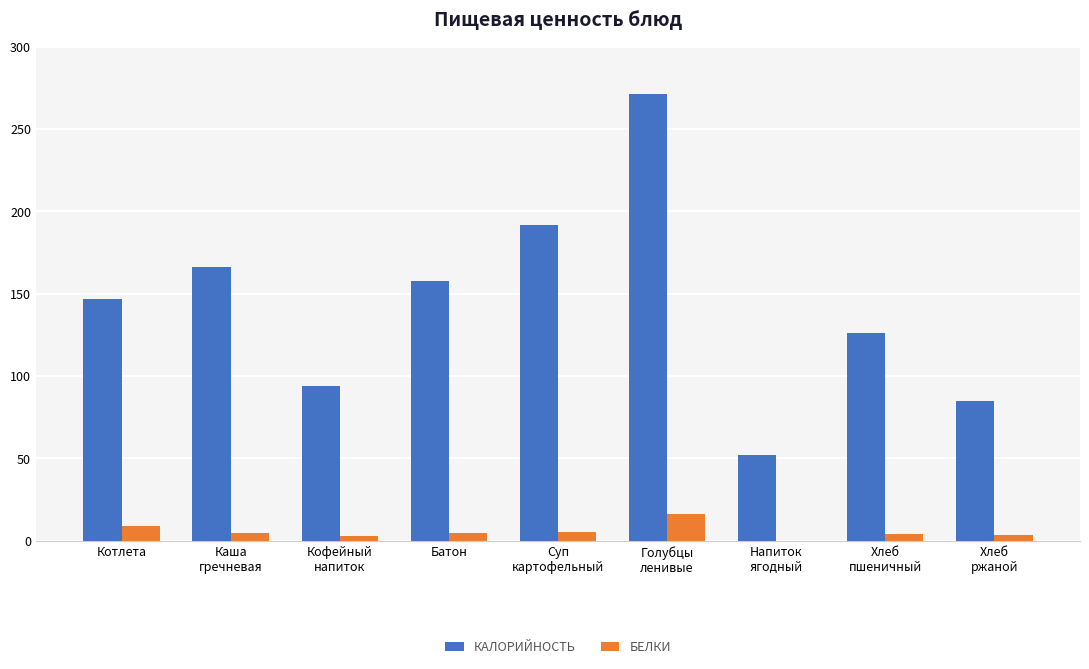

Does the chart contain stacked bars?

No